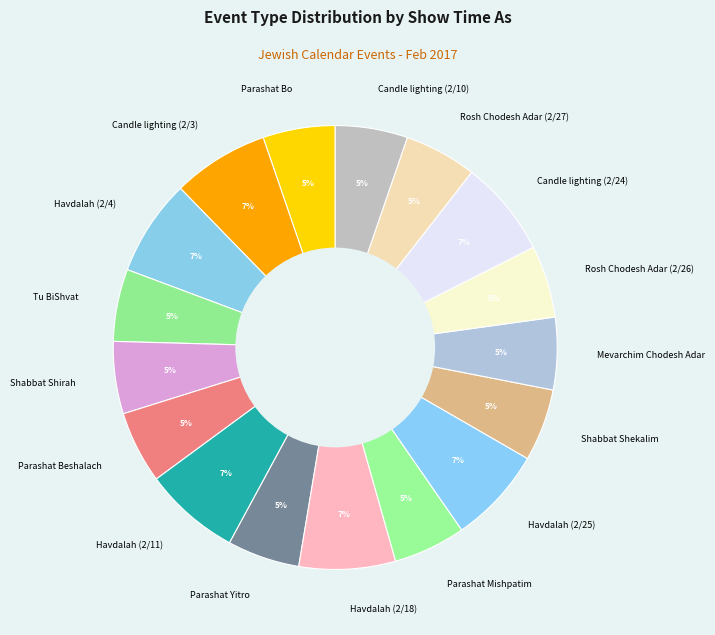

To the nearest percent, what is the difference between the largest and smallest slice percentages?

2%